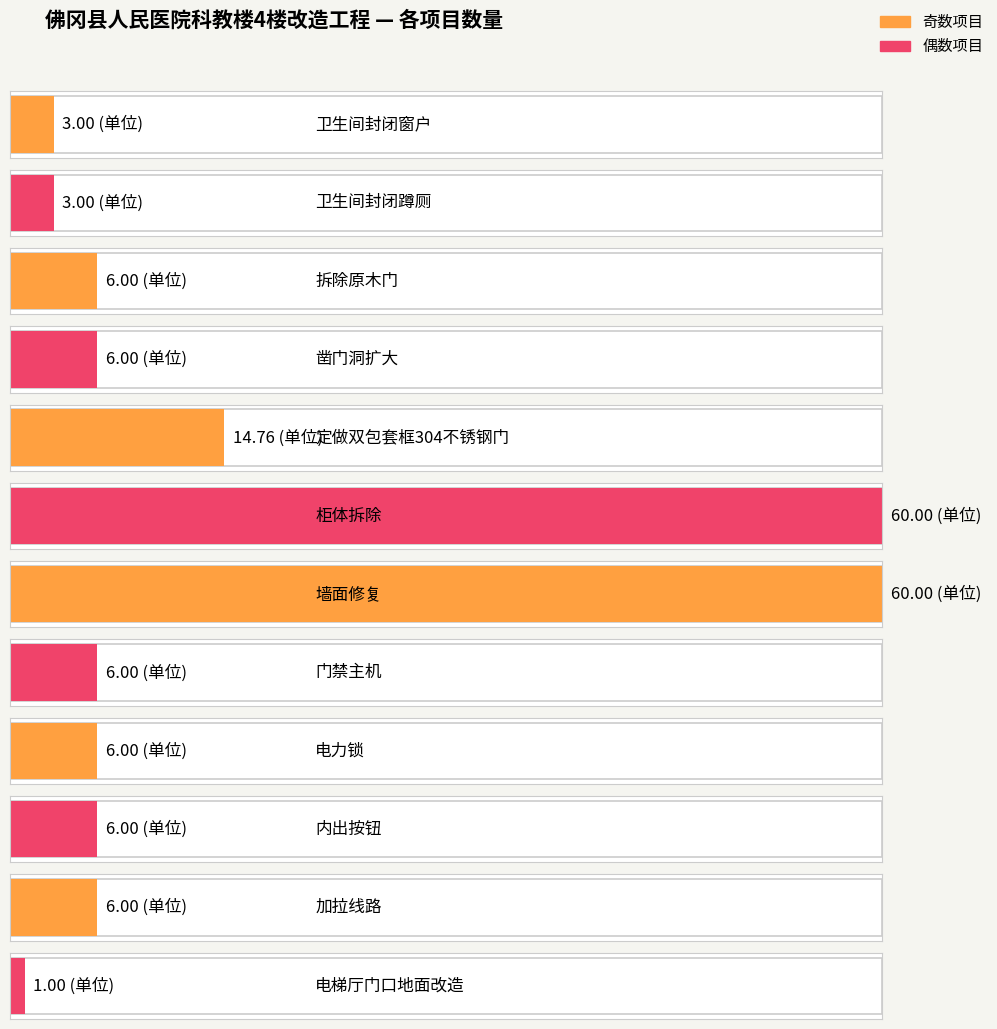

At which label does the data first exceed 6?

定做双包套框304不锈钢门